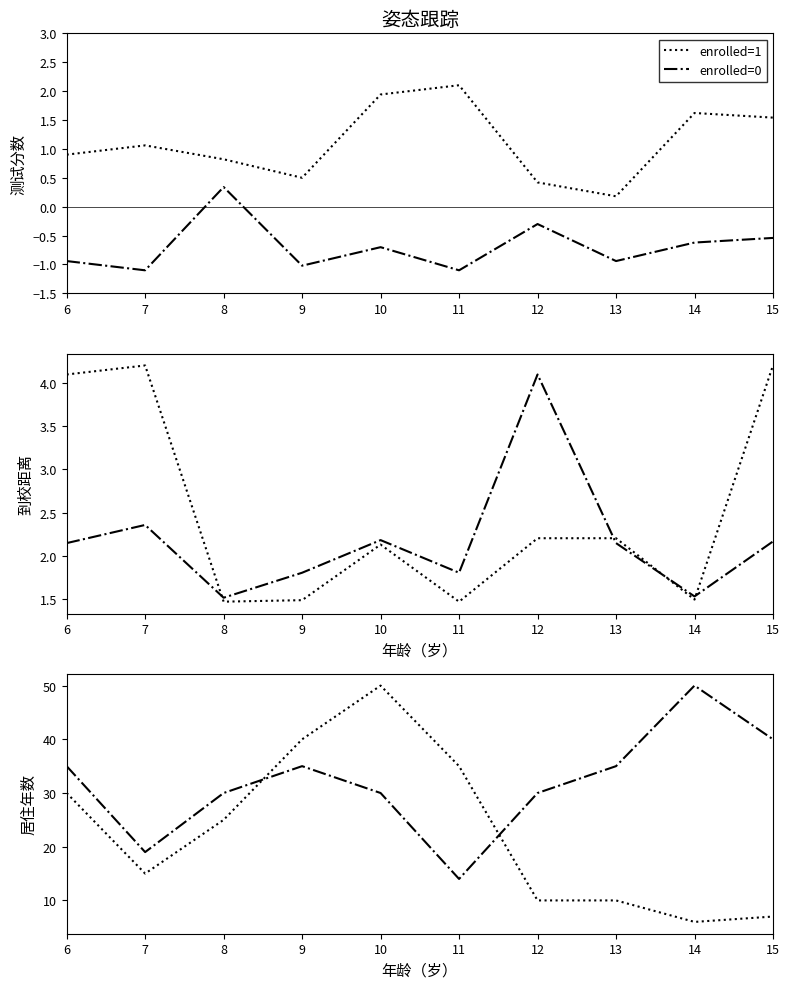

What is the difference between the enrolled=1 values at 7 and 14?

9